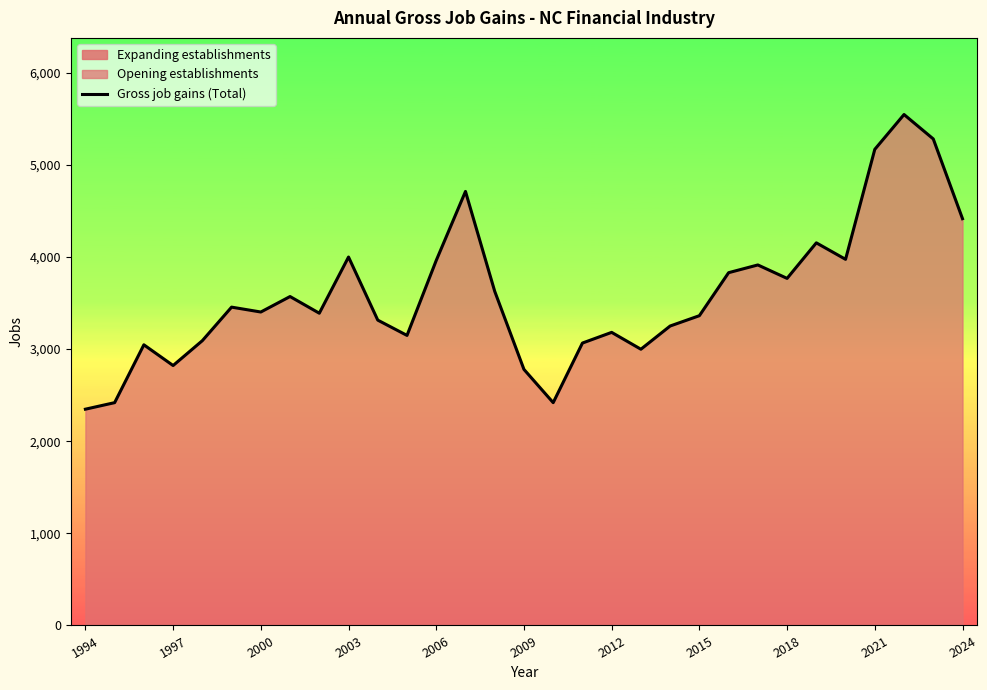

How many lines are shown in the chart?

1